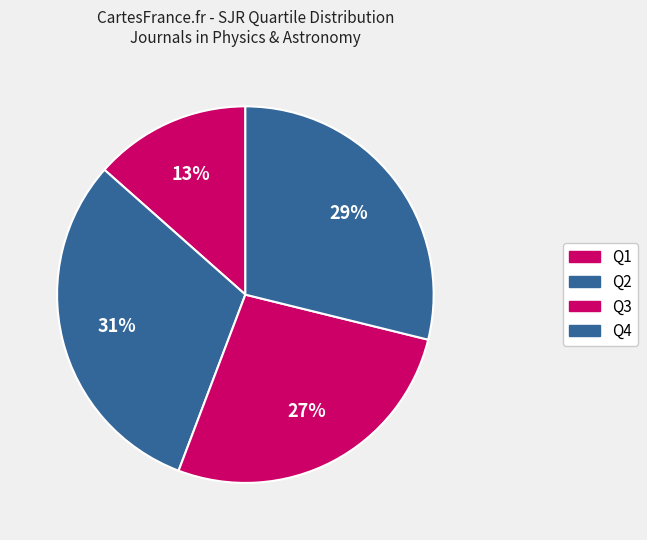

Is Q1 the majority of the pie?

No